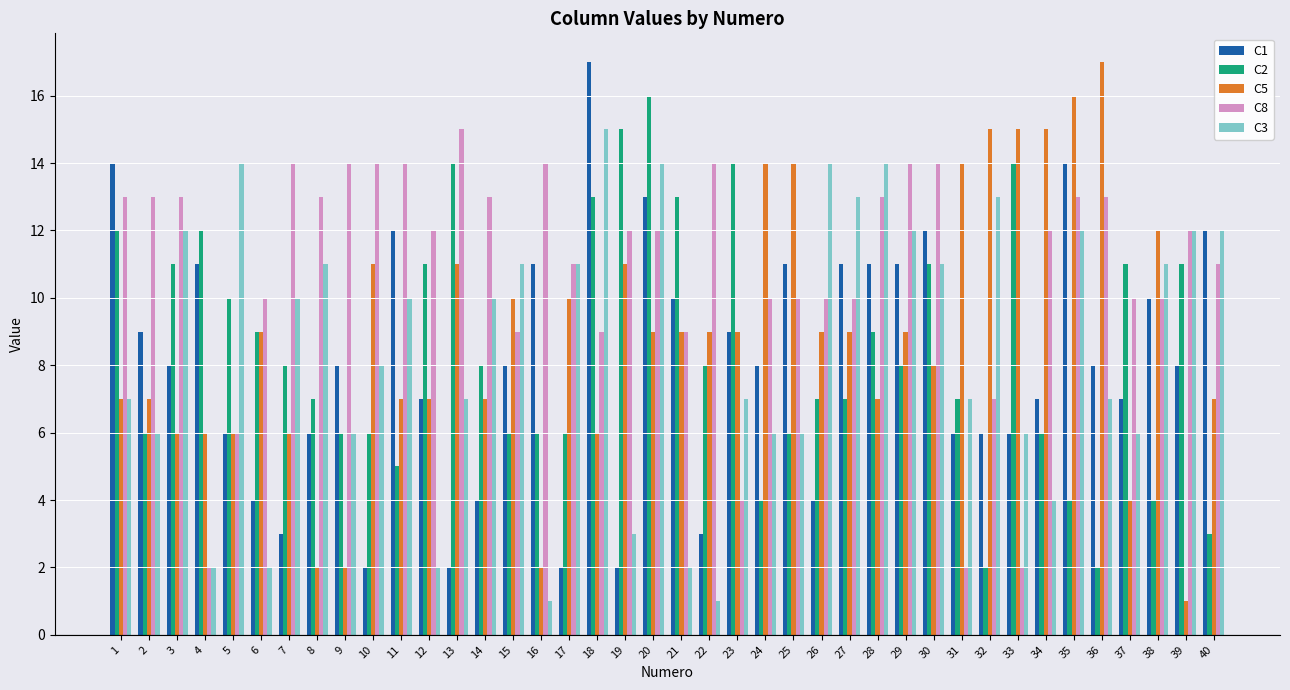

What is the difference between the highest and lowest values at 8?

11